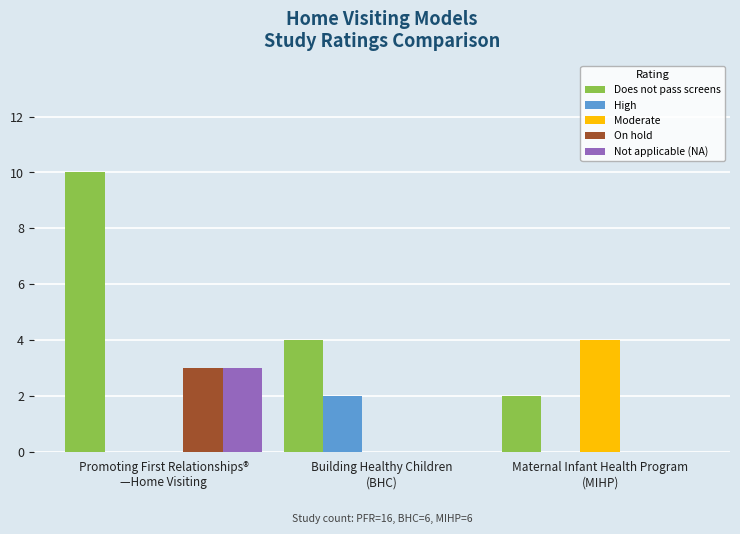

What is the spread (max minus min) of values at Building Healthy Children
(BHC)?

4